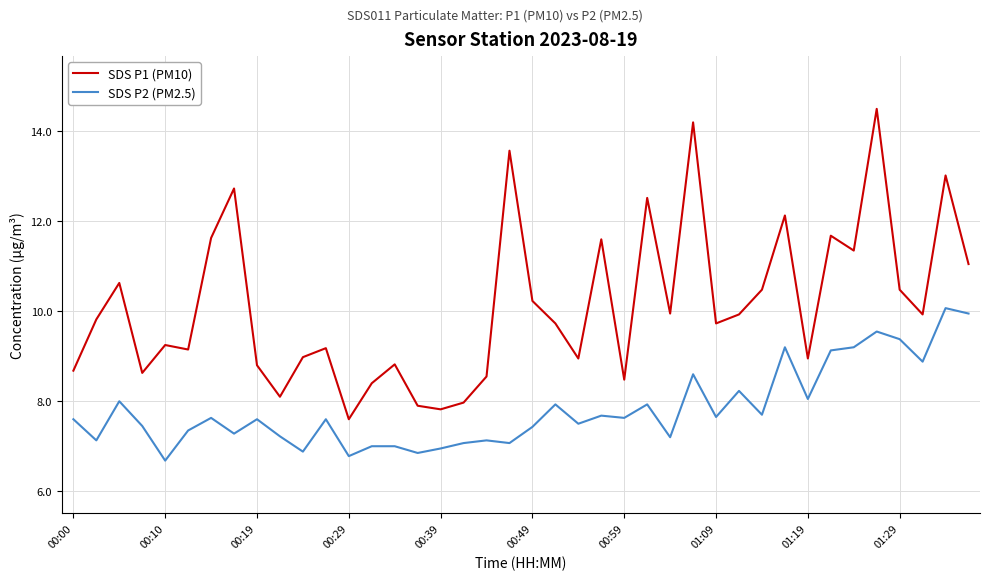

Which series has the largest range (max minus min)?

SDS P1 (PM10)